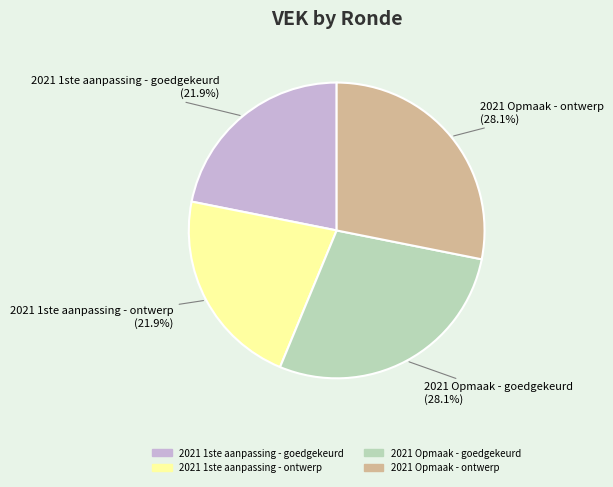

To the nearest percent, what is the combined percentage of 2021 1ste aanpassing - goedgekeurd and 2021 1ste aanpassing - ontwerp?

44%